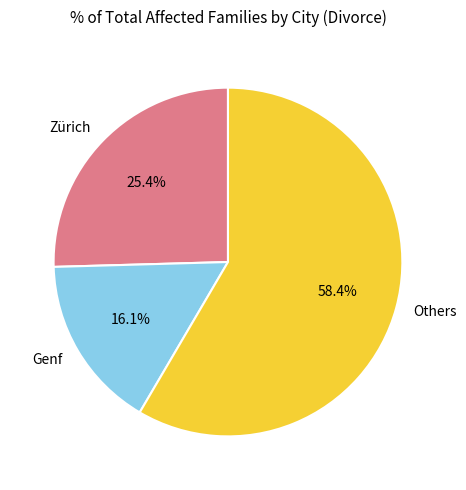

What is the largest slice in the pie chart?

Others